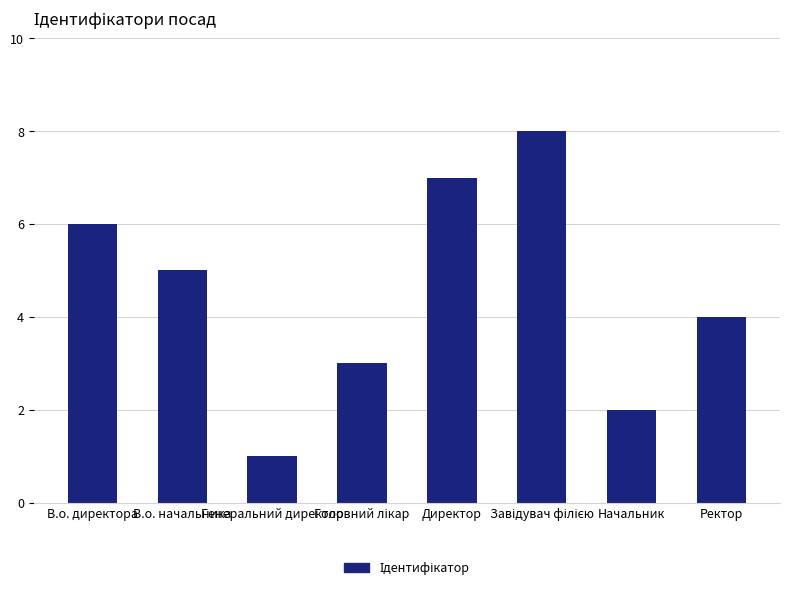

What position from the left is Ректор?

8